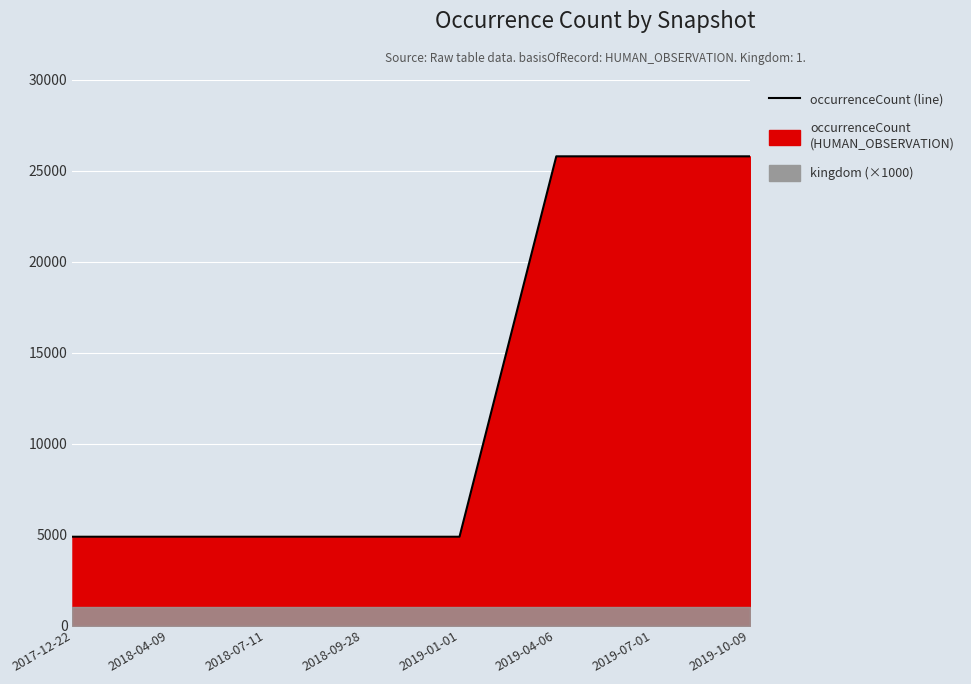

What is the value of the 4th point from the left?

4884